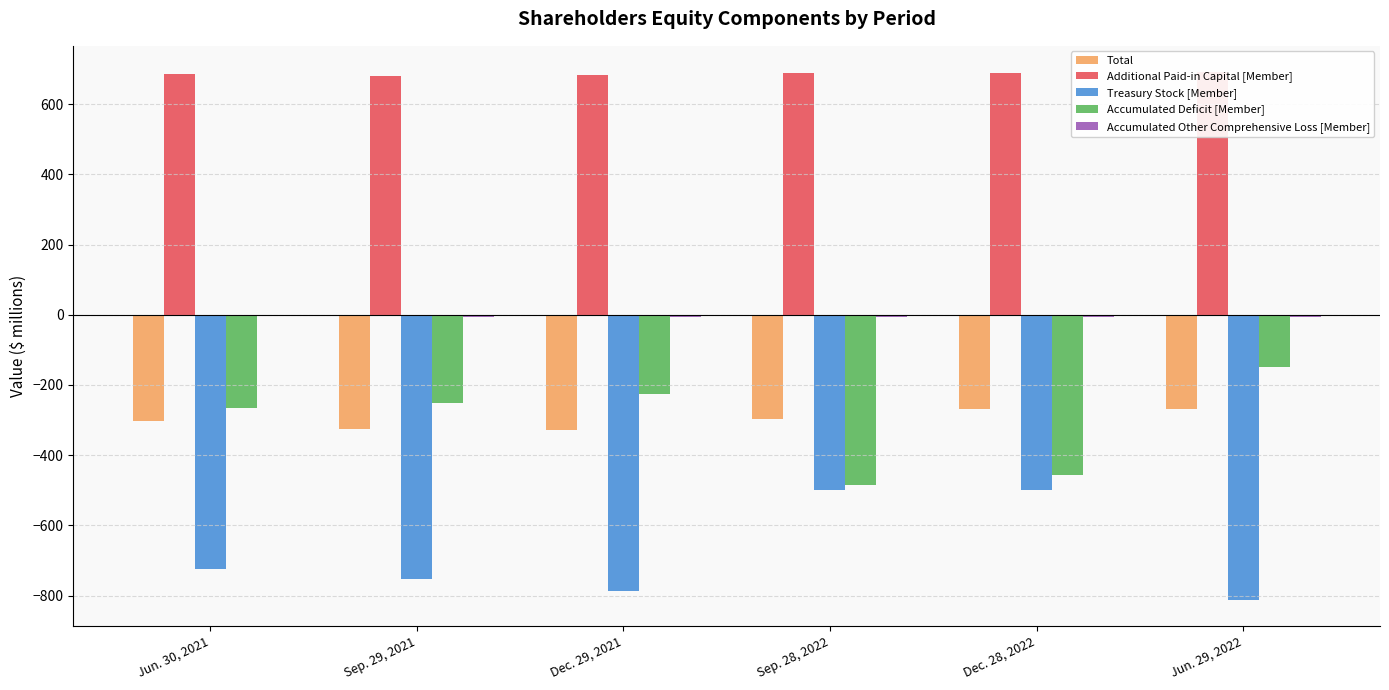

The Treasury Stock [Member] series shows -183.8 at Sep. 28, 2022. True or false?

False